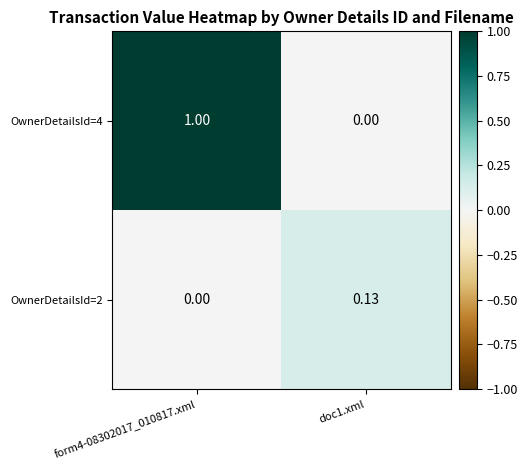

Between form4-08302017_010817.xml and doc1.xml, which series saw the biggest shift?

OwnerDetailsId=4